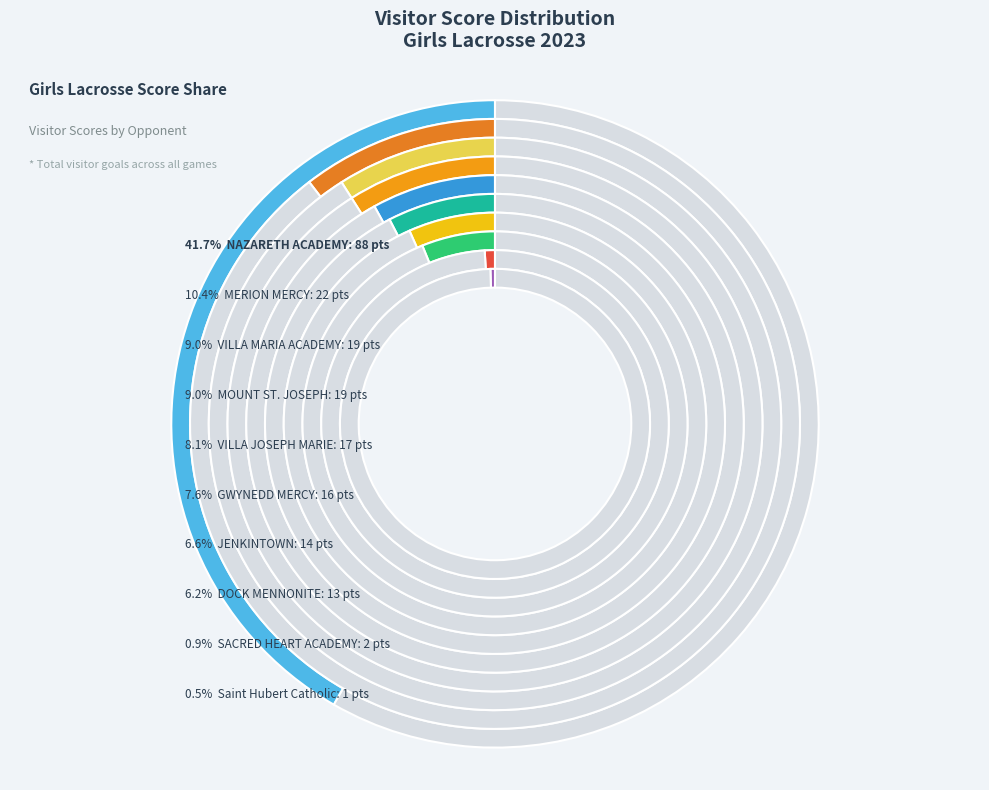

Does NAZARETH ACADEMY account for over 50% of the chart?

No